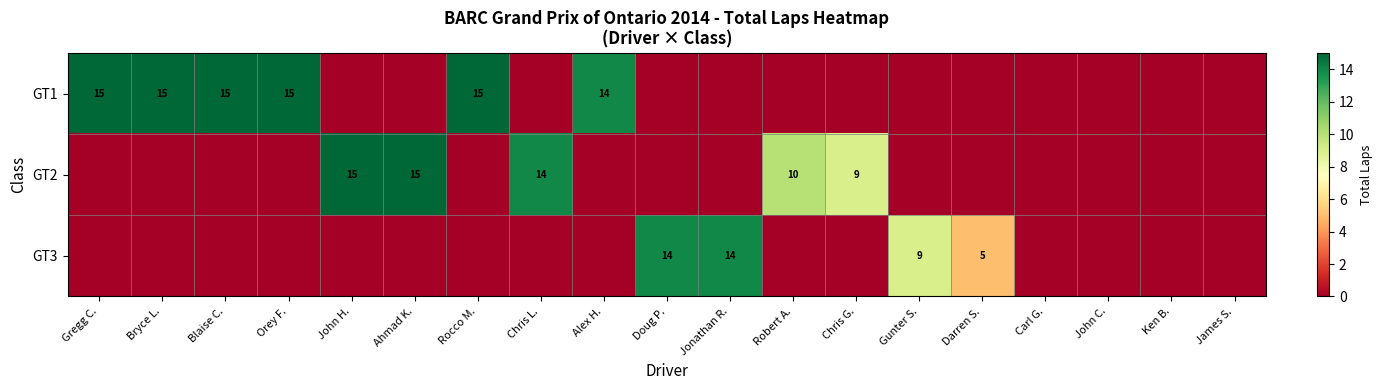

Which has a higher value, Doug P. or Bryce L.?

Bryce L.